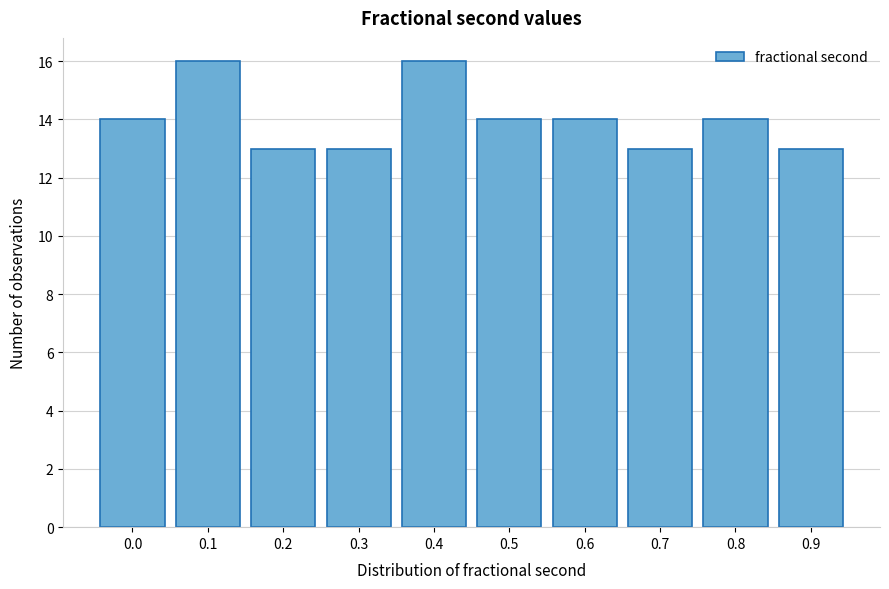

Reading right to left, extract all data points from this chart.

0.9=13	0.8=14	0.7=13	0.6=14	0.5=14	0.4=16	0.3=13	0.2=13	0.1=16	0.0=14